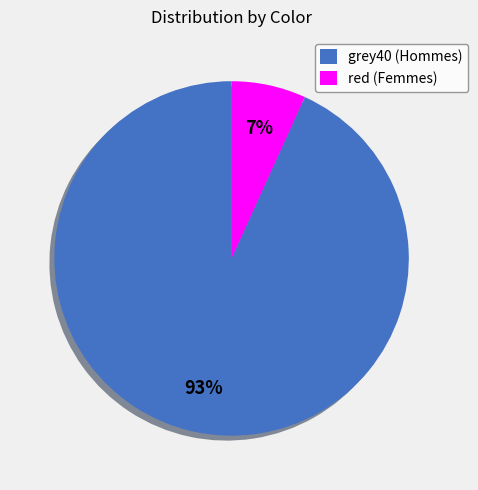

Which category has the biggest portion of the pie?

grey40